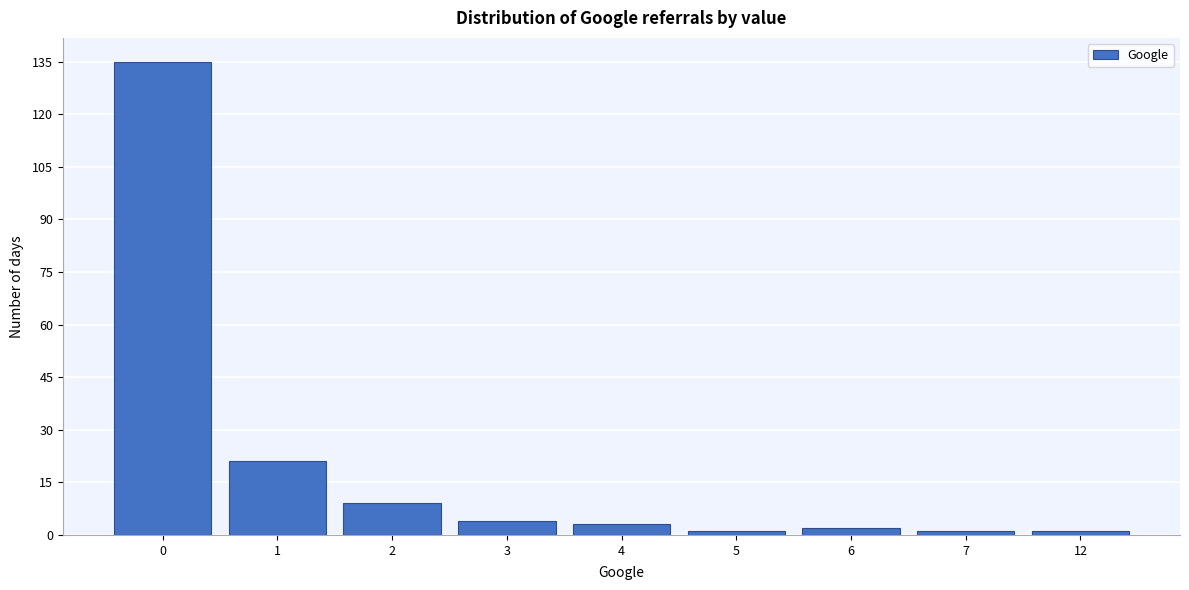

Reading left to right, what are all the values shown in this chart?

0=135	1=21	2=9	3=4	4=3	5=1	6=2	7=1	12=1